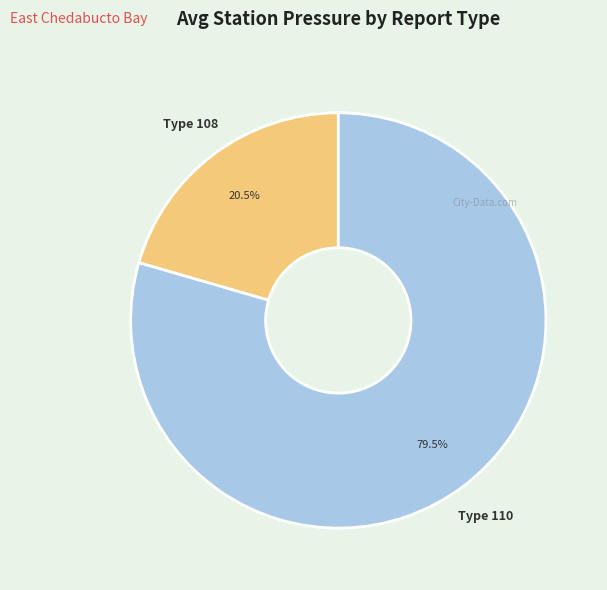

Is there any slice that represents more than half of the pie?

Yes